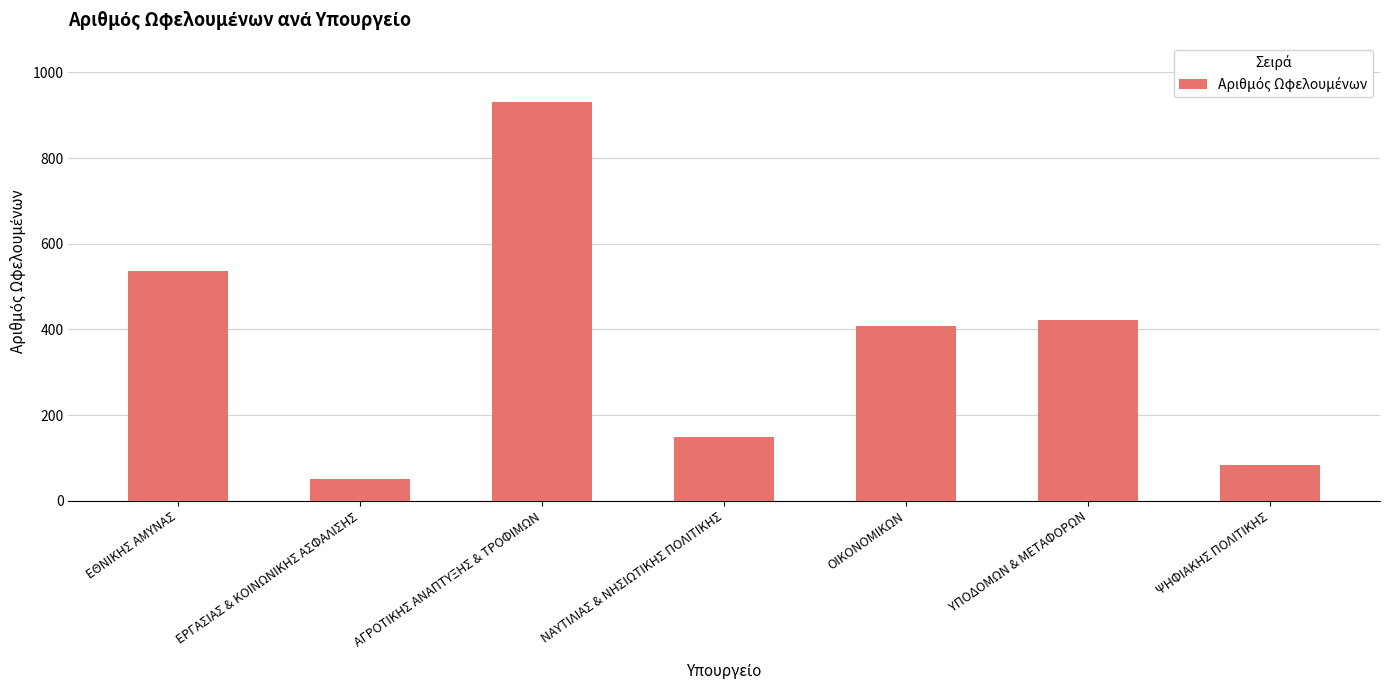

At which label does the data first exceed 409?

ΕΘΝΙΚΗΣ ΑΜΥΝΑΣ